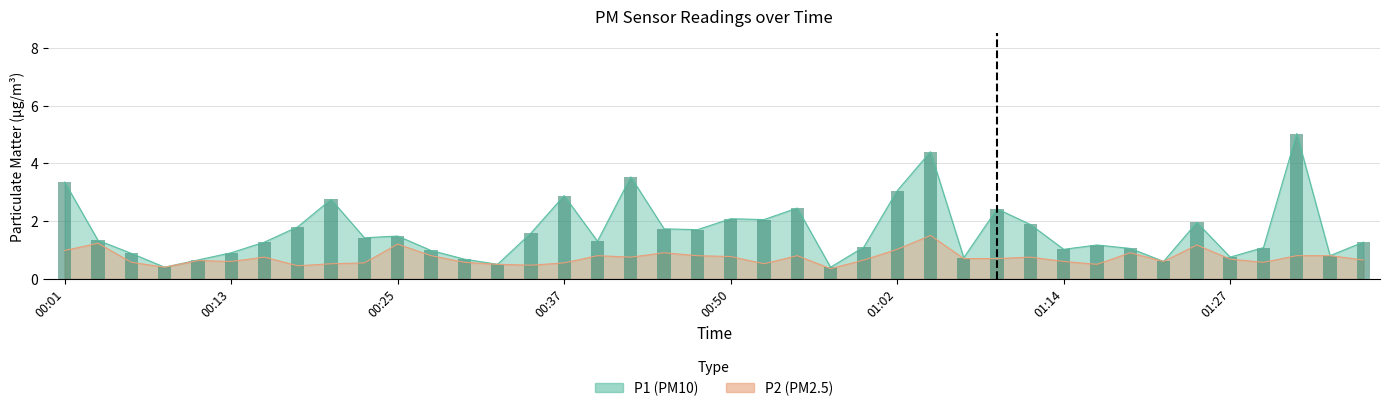

What is the label of the 26th bar from the left?

01:02